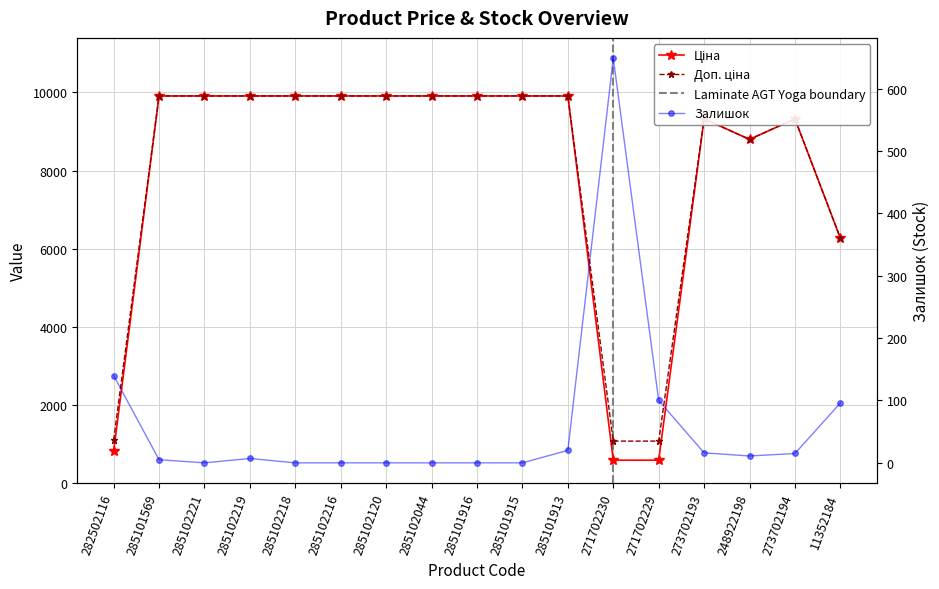

What is the sum of the Доп. ціна values at 285101916 and 285102120?

19817.0